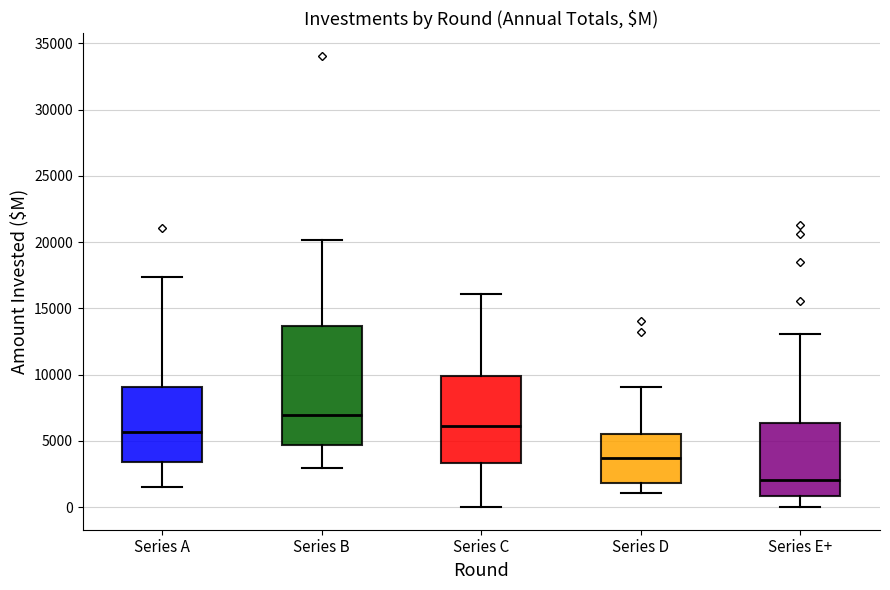

Which box has the lowest median line?

Series E+